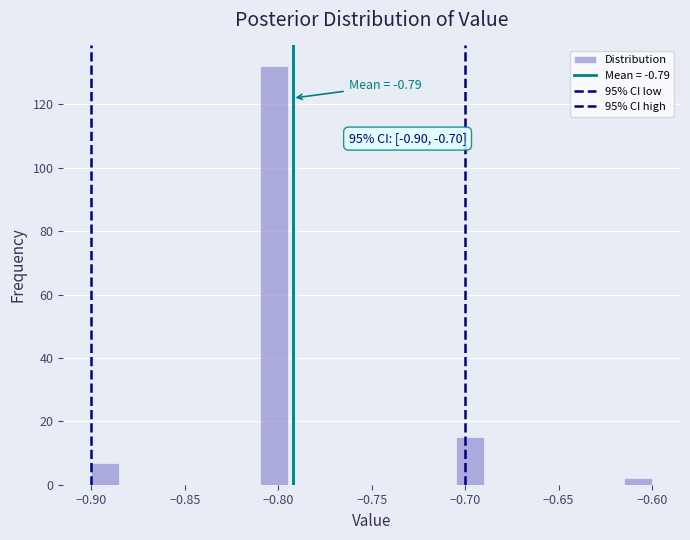

Read against the x-axis, roughly where is the centre of the tallest bar?

-0.800